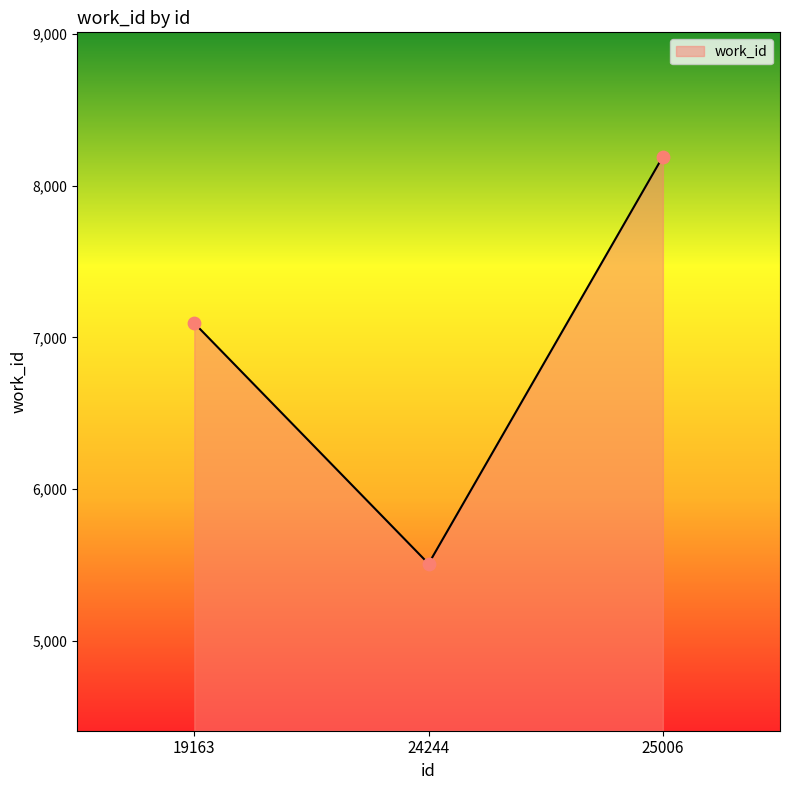

Which has a higher value, 25006 or 19163?

25006